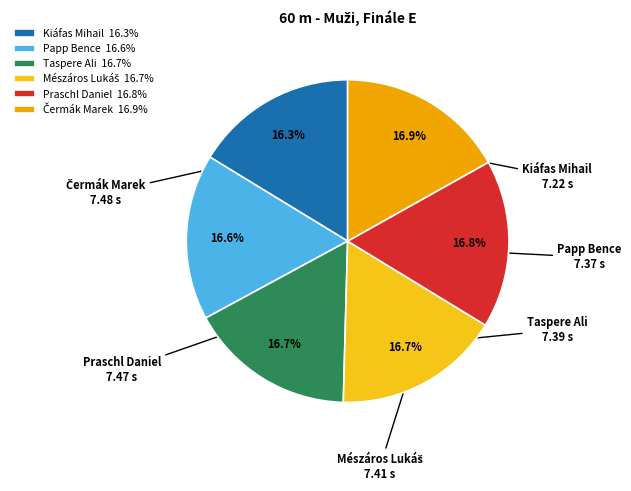

Does any single category account for the majority?

No